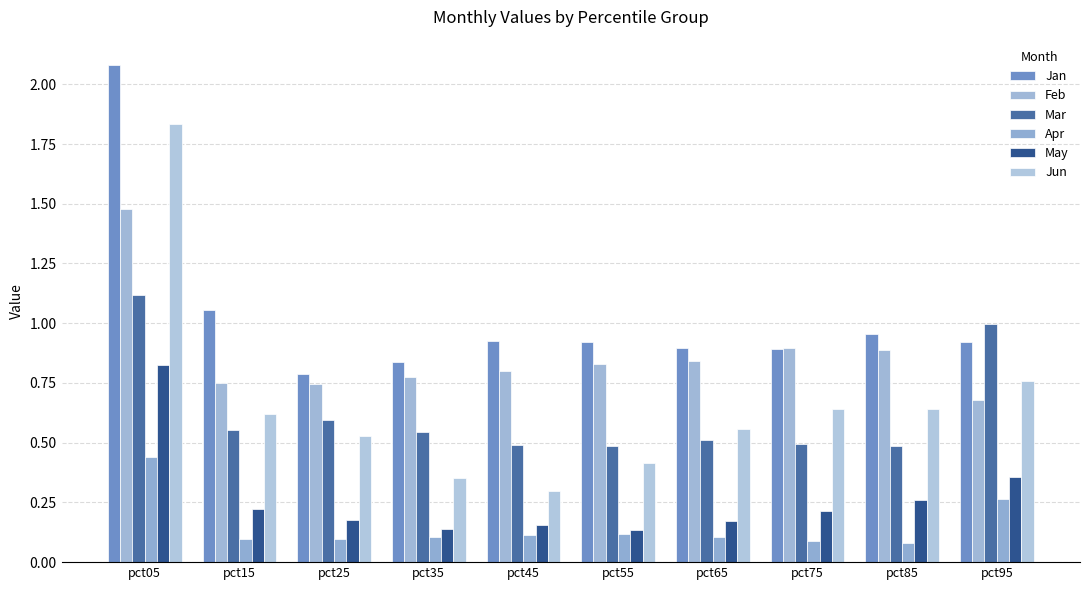

Are the bars horizontal?

No